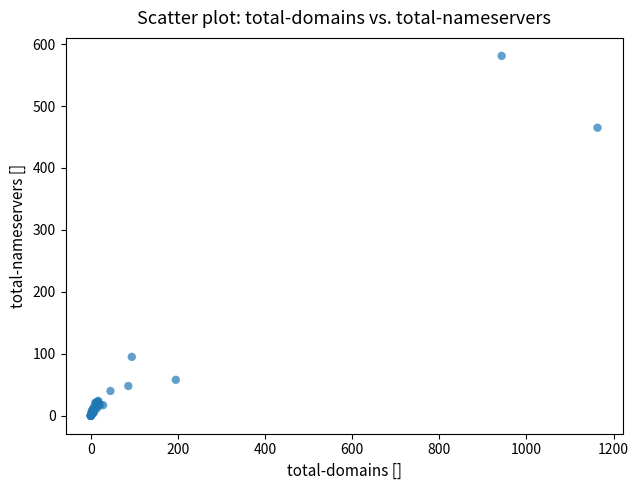

What Y value in the scatter plot is closest to 290?

465